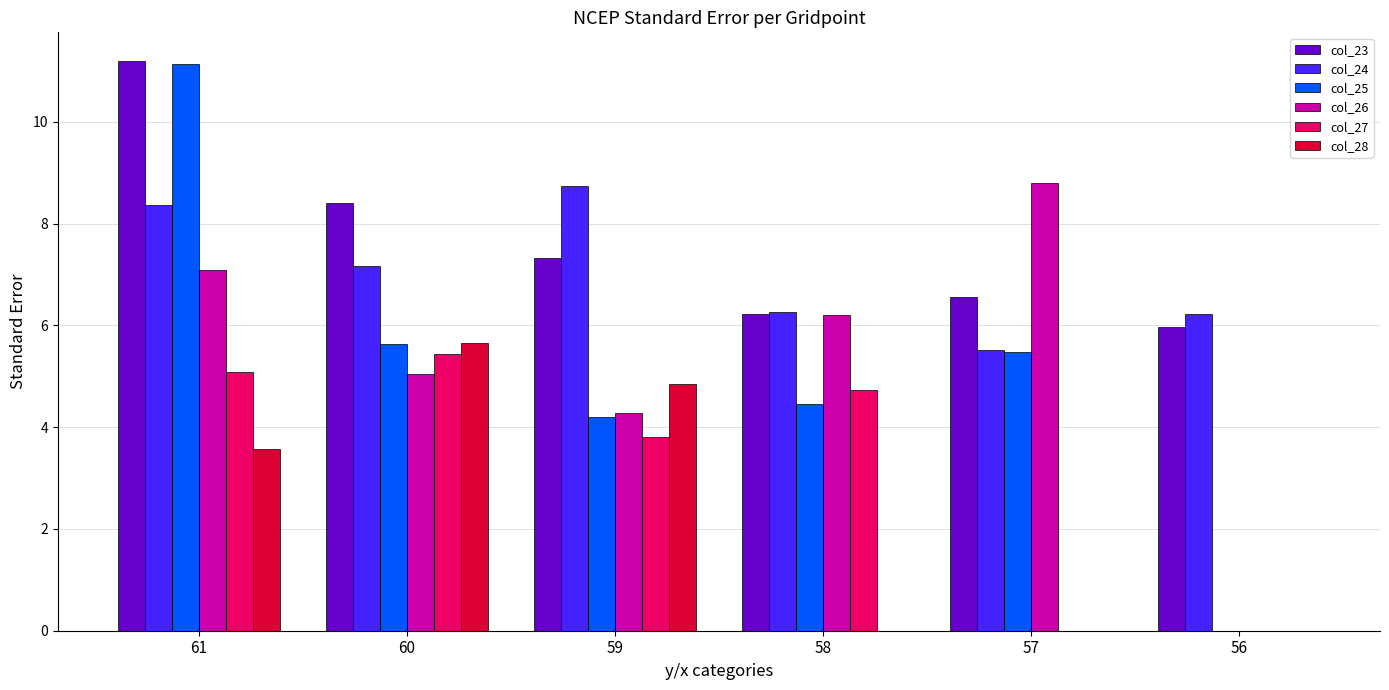

What is the maximum value for col_23?

11.2